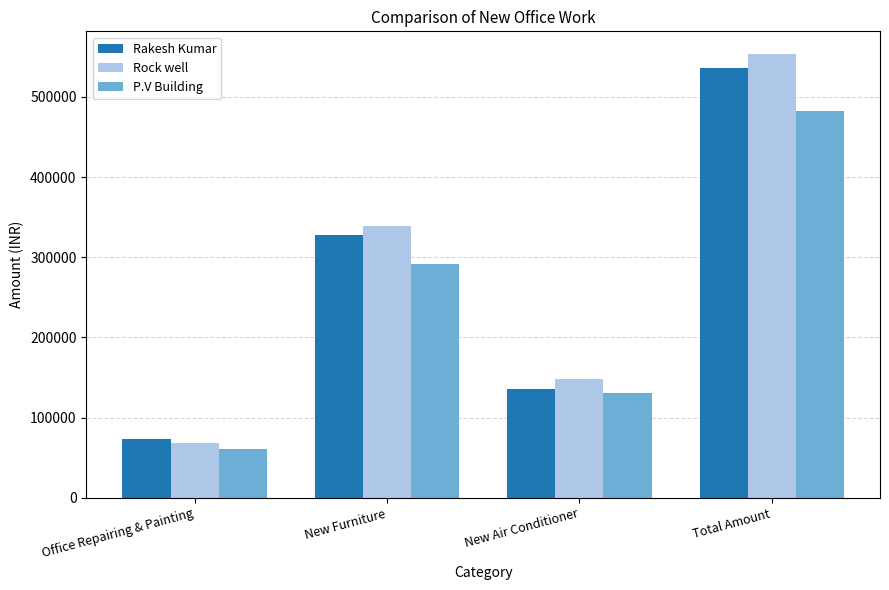

Count the number of categories in the chart.

4